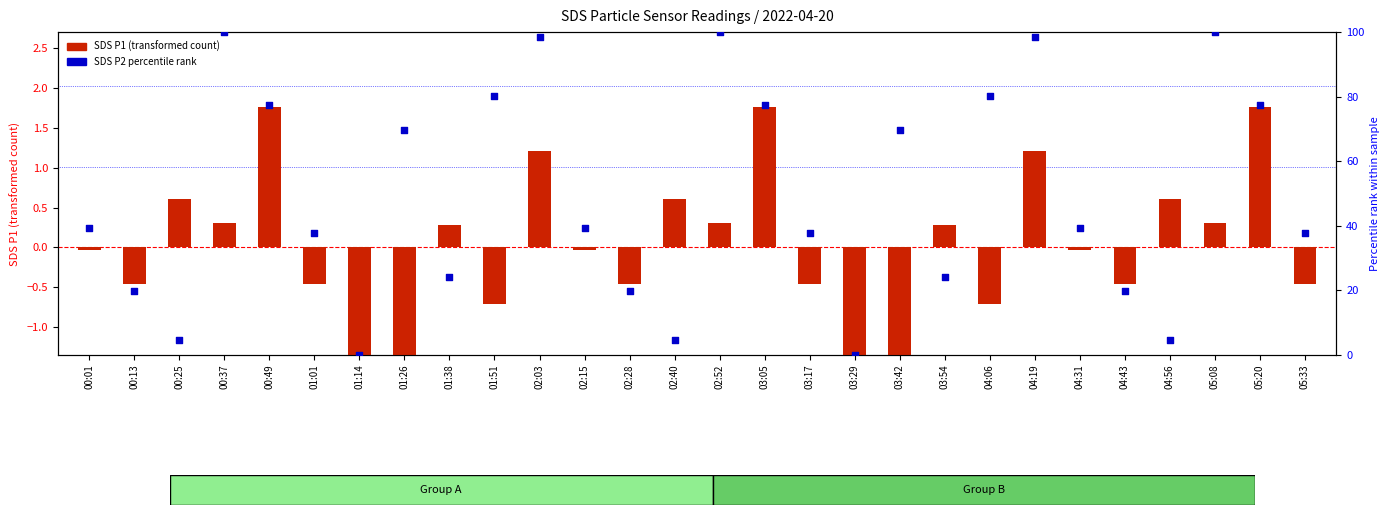

What are all the series names shown in the legend?

SDS_P1 (transformed), SDS_P2 (percentile rank)